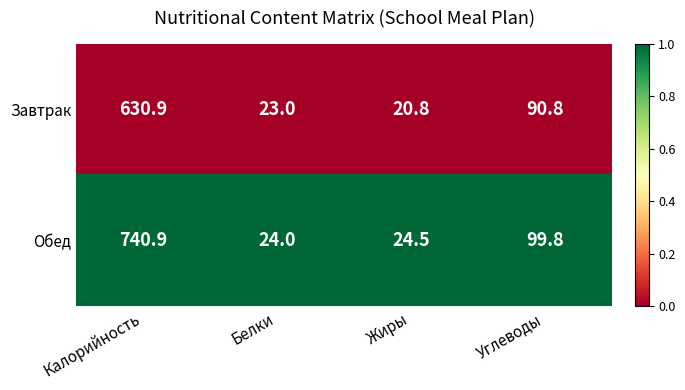

List the labels in order of Обед value, largest first.

Калорийность, Углеводы, Жиры, Белки